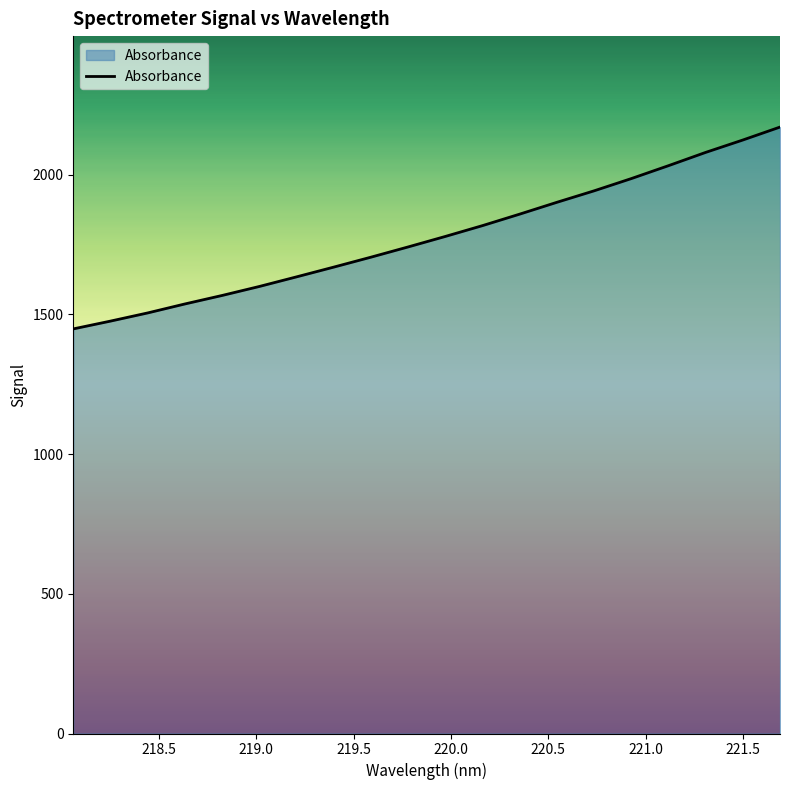

How many lines are shown in the chart?

1